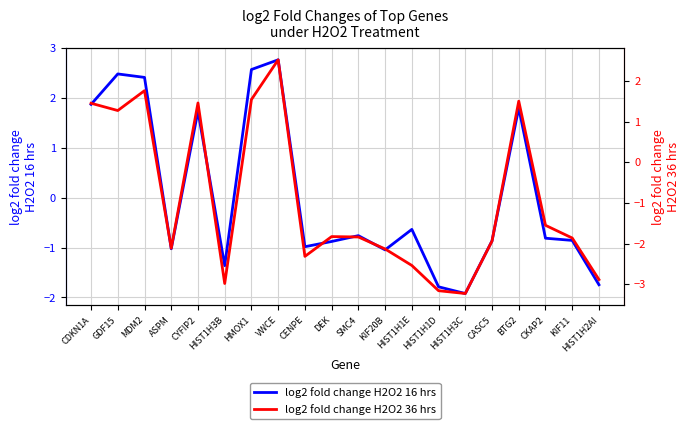

How many values in the log2 fold change H2O2 36 hrs series exceed -1?

7